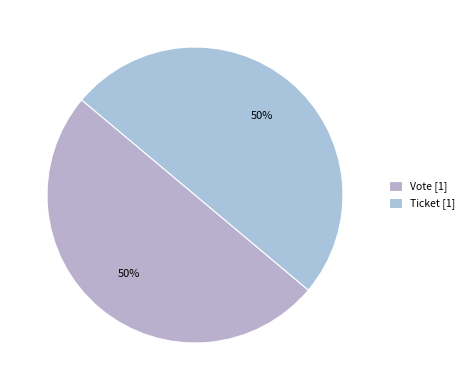

How many segments does this pie chart have?

2